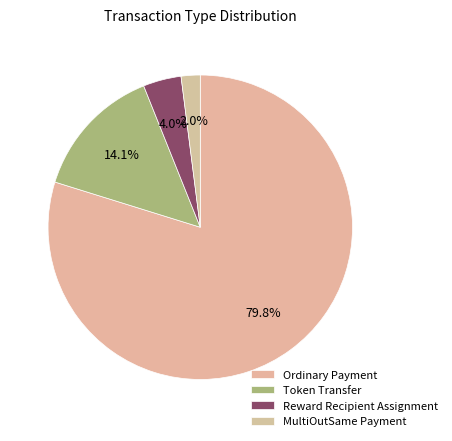

What is the ratio of the value at Token Transfer to the value at Ordinary Payment?

0.2